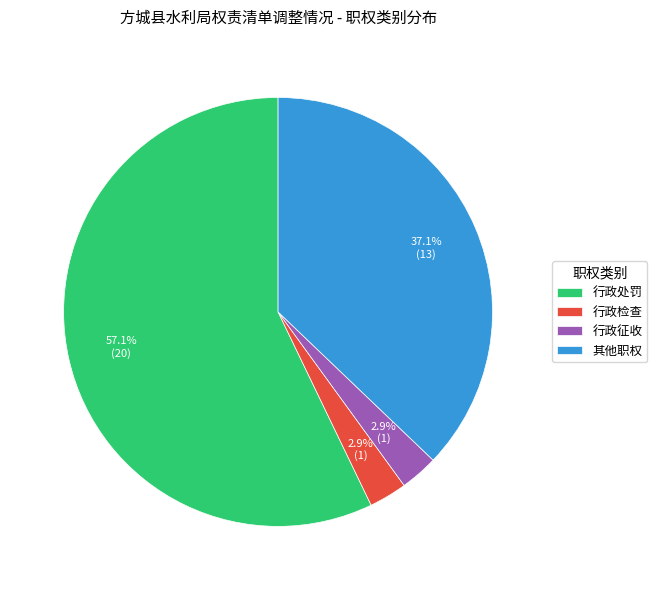

What is the majority slice?

行政处罚